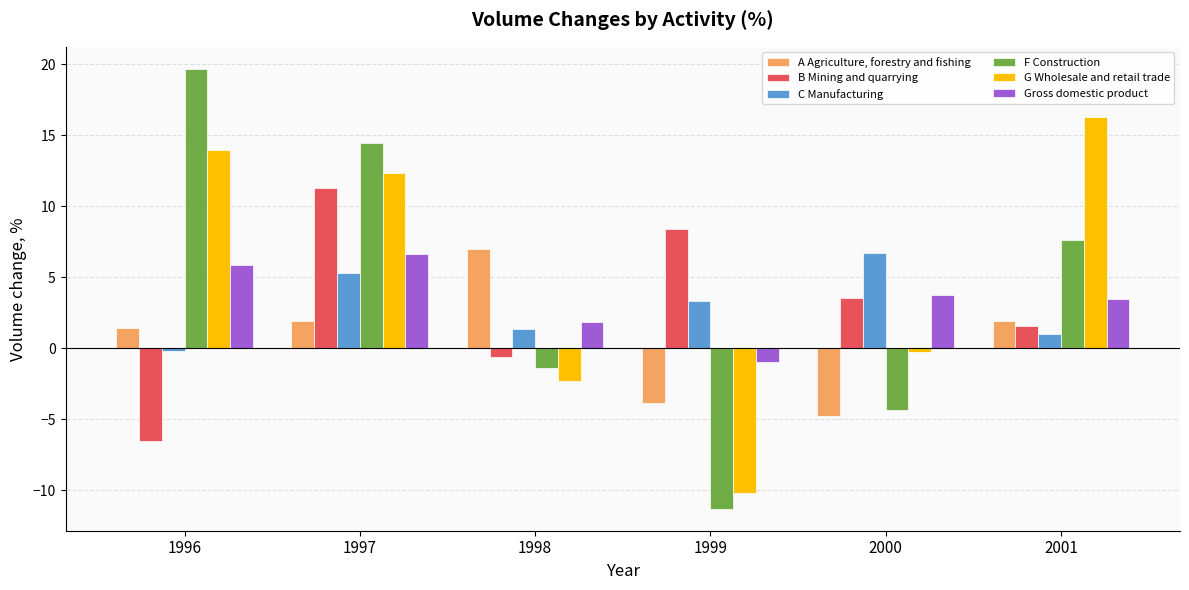

What is the greatest value displayed?

19.7